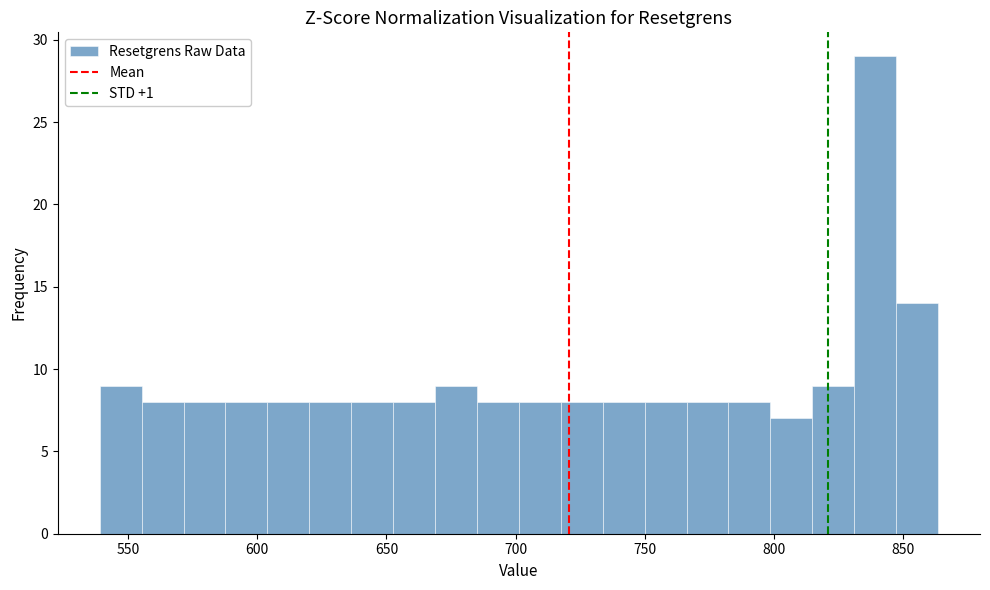

Read against the x-axis, roughly where is the centre of the tallest bar?

840